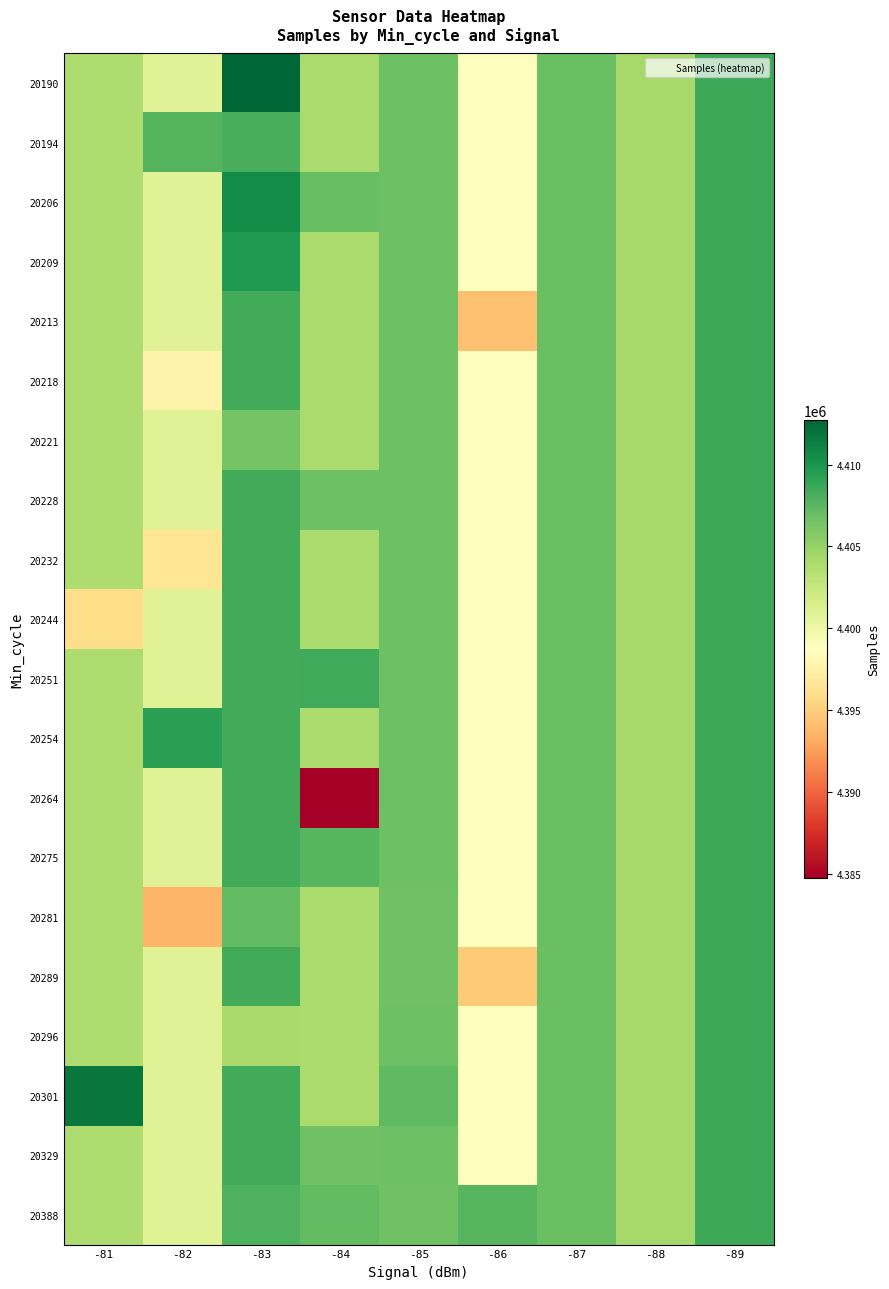

Reading left to right, what are all the values shown in this chart?

20190: -81=4403805.5	-82=4400980.2	-83=4412721.0	-84=4404078.0	-85=4406812.6	-86=4398828.7	-87=4406893.0	-88=4404280.7	-89=4408597.0
20194: -81=4403805.5	-82=4407741.0	-83=4408218.0	-84=4404078.0	-85=4406812.6	-86=4398828.7	-87=4406893.0	-88=4404280.7	-89=4408597.0
20206: -81=4403805.5	-82=4400980.2	-83=4410560.0	-84=4406960.0	-85=4406812.6	-86=4398828.7	-87=4406893.0	-88=4404280.7	-89=4408597.0
20209: -81=4403805.5	-82=4400980.2	-83=4409675.0	-84=4404078.0	-85=4406812.6	-86=4398828.7	-87=4406893.0	-88=4404280.7	-89=4408597.0
20213: -81=4403805.5	-82=4400980.2	-83=4408351.0	-84=4404078.0	-85=4406812.6	-86=4394167.0	-87=4406893.0	-88=4404280.7	-89=4408597.0
20218: -81=4403805.5	-82=4397640.0	-83=4408351.0	-84=4404078.0	-85=4406792.0	-86=4398828.7	-87=4406893.0	-88=4404280.7	-89=4408597.0
20221: -81=4403805.5	-82=4400980.2	-83=4406420.0	-84=4404078.0	-85=4406812.6	-86=4398828.7	-87=4406893.0	-88=4404280.7	-89=4408597.0
20228: -81=4403805.5	-82=4400980.2	-83=4408351.0	-84=4406767.0	-85=4406812.6	-86=4398828.7	-87=4406893.0	-88=4404280.7	-89=4408597.0
20232: -81=4403805.5	-82=4396536.0	-83=4408351.0	-84=4404078.0	-85=4406812.6	-86=4398828.7	-87=4406893.0	-88=4404280.7	-89=4408597.0
20244: -81=4395817.0	-82=4400980.2	-83=4408351.0	-84=4404078.0	-85=4406812.6	-86=4398828.7	-87=4406893.0	-88=4404280.7	-89=4408597.0
20251: -81=4403805.5	-82=4400980.2	-83=4408351.0	-84=4408542.0	-85=4406812.6	-86=4398828.7	-87=4406893.0	-88=4404280.7	-89=4408597.0
20254: -81=4403805.5	-82=4409314.0	-83=4408351.0	-84=4404078.0	-85=4406812.6	-86=4398828.7	-87=4406893.0	-88=4404280.7	-89=4408597.0
20264: -81=4403805.5	-82=4400980.2	-83=4408351.0	-84=4384732.0	-85=4406812.6	-86=4398828.7	-87=4406893.0	-88=4404280.7	-89=4408597.0
20275: -81=4403805.5	-82=4400980.2	-83=4408351.0	-84=4407676.0	-85=4406812.6	-86=4398828.7	-87=4406893.0	-88=4404280.7	-89=4408597.0
20281: -81=4403805.5	-82=4393670.0	-83=4407176.0	-84=4404078.0	-85=4406697.0	-86=4398828.7	-87=4406893.0	-88=4404280.7	-89=4408597.0
20289: -81=4403805.5	-82=4400980.2	-83=4408351.0	-84=4404078.0	-85=4406666.0	-86=4394688.0	-87=4406893.0	-88=4404280.7	-89=4408597.0
20296: -81=4403805.5	-82=4400980.2	-83=4404089.0	-84=4404078.0	-85=4406812.6	-86=4398828.7	-87=4406893.0	-88=4404280.7	-89=4408597.0
20301: -81=4411794.0	-82=4400980.2	-83=4408351.0	-84=4404078.0	-85=4407264.0	-86=4398828.7	-87=4406893.0	-88=4404280.7	-89=4408597.0
20329: -81=4403805.5	-82=4400980.2	-83=4408351.0	-84=4406628.0	-85=4406812.6	-86=4398828.7	-87=4406893.0	-88=4404280.7	-89=4408597.0
20388: -81=4403805.5	-82=4400980.2	-83=4407949.0	-84=4407241.0	-85=4406644.0	-86=4407631.0	-87=4406893.0	-88=4404280.7	-89=4408597.0